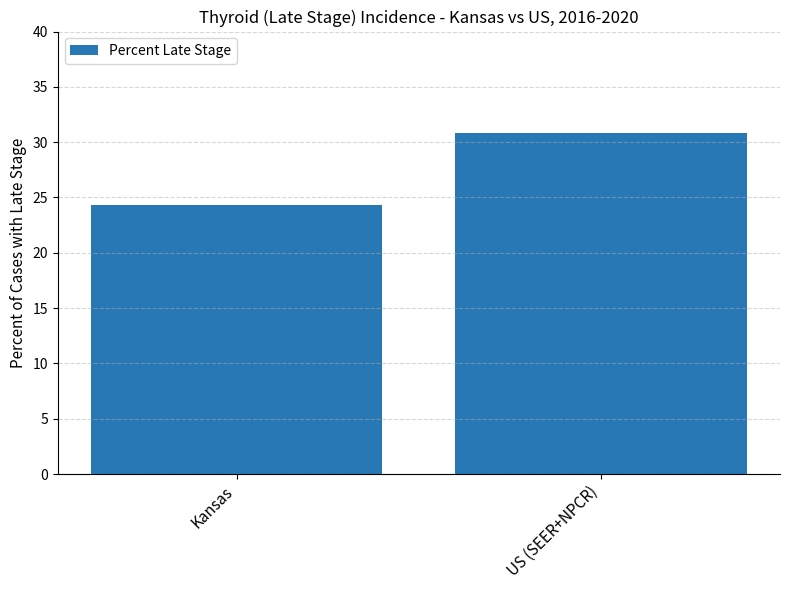

At which category does the chart reach its minimum across all series?

Kansas